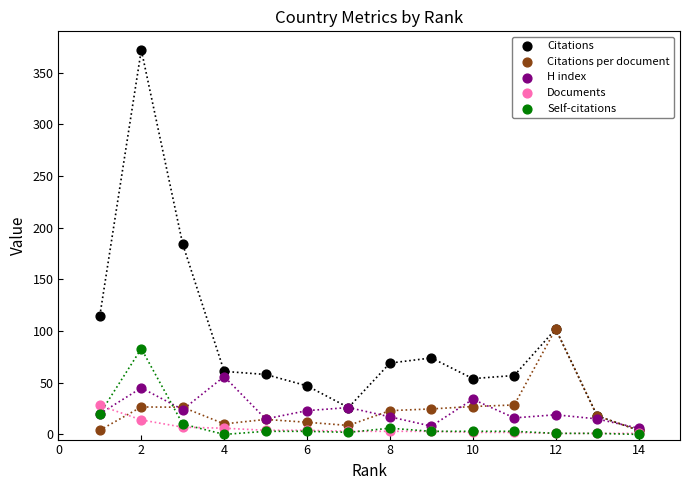

In the Citations series, what Y value is closest to 188?

184.0